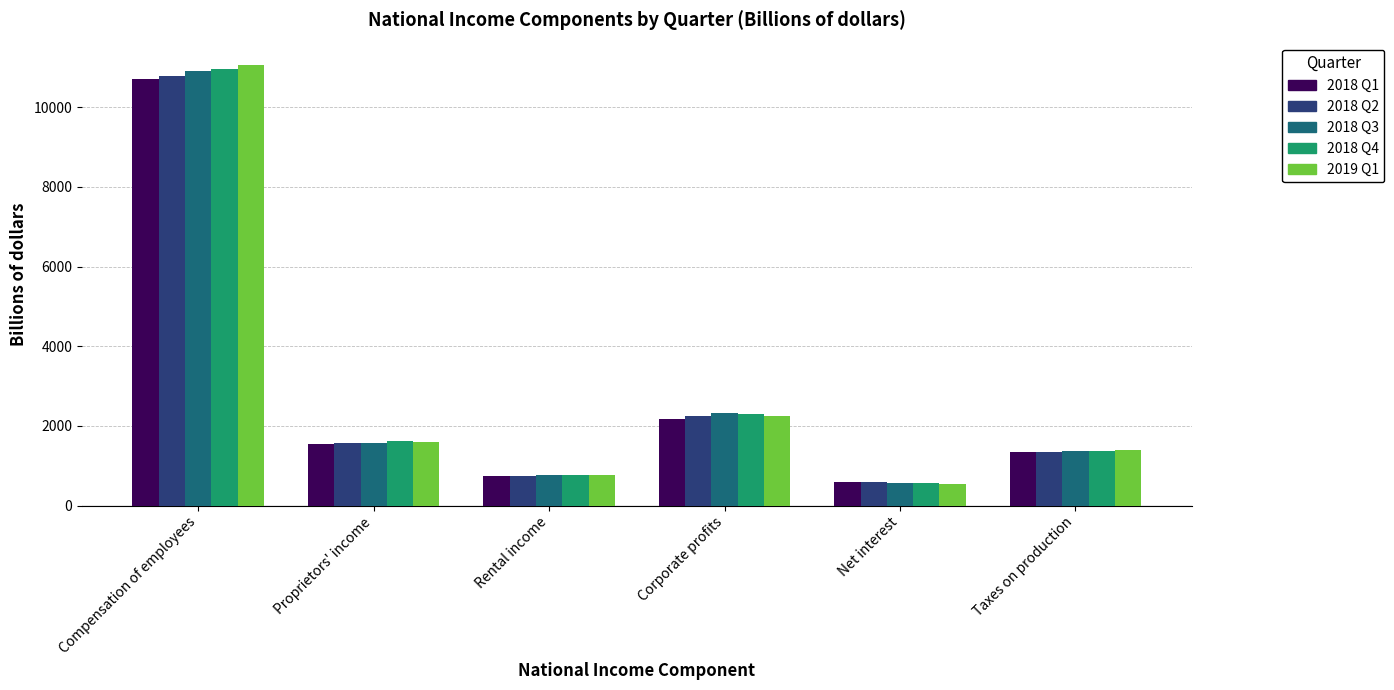

What are all the series names shown in the legend?

2018 Q1, 2018 Q2, 2018 Q3, 2018 Q4, 2019 Q1